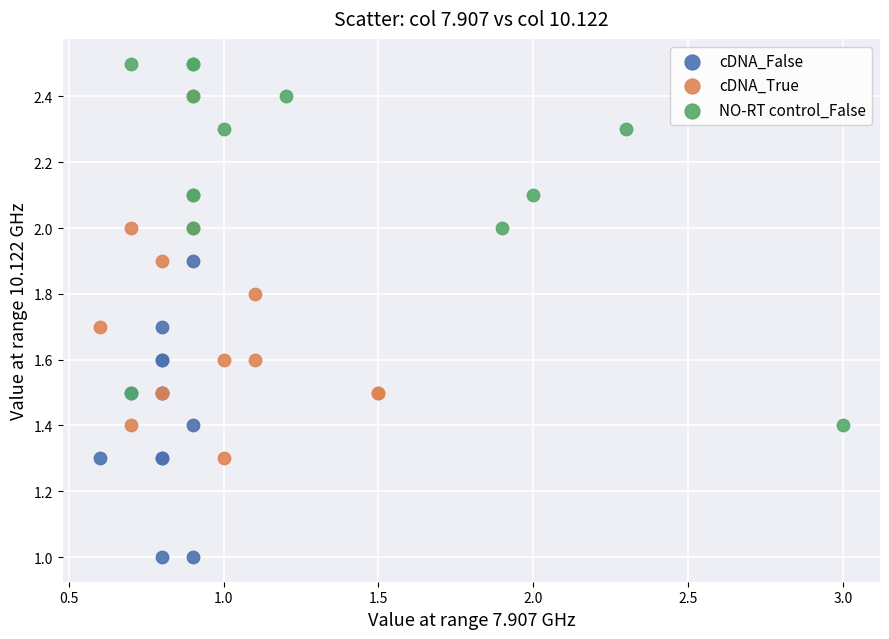

Which series contains the highest Y value?

NO-RT control_False